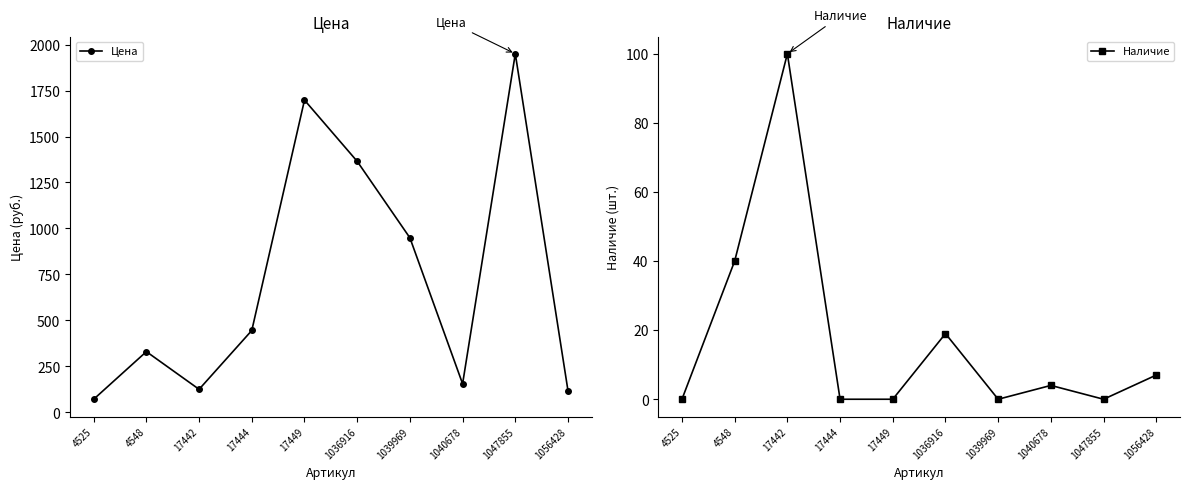

Reading left to right, transcribe all the data shown in this chart.

Цена: 71	330	125	445	1698	1365	949	155	1950	117
Наличие: 0	40	100	0	0	19	0	4	0	7